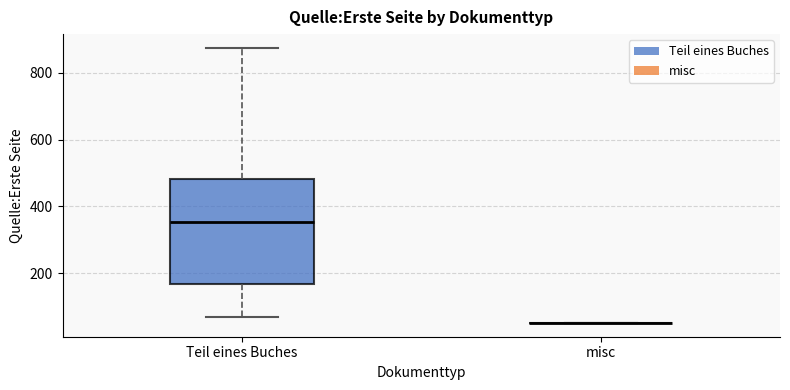

Which box is the tallest, from its lower edge to its upper edge?

Teil eines Buches